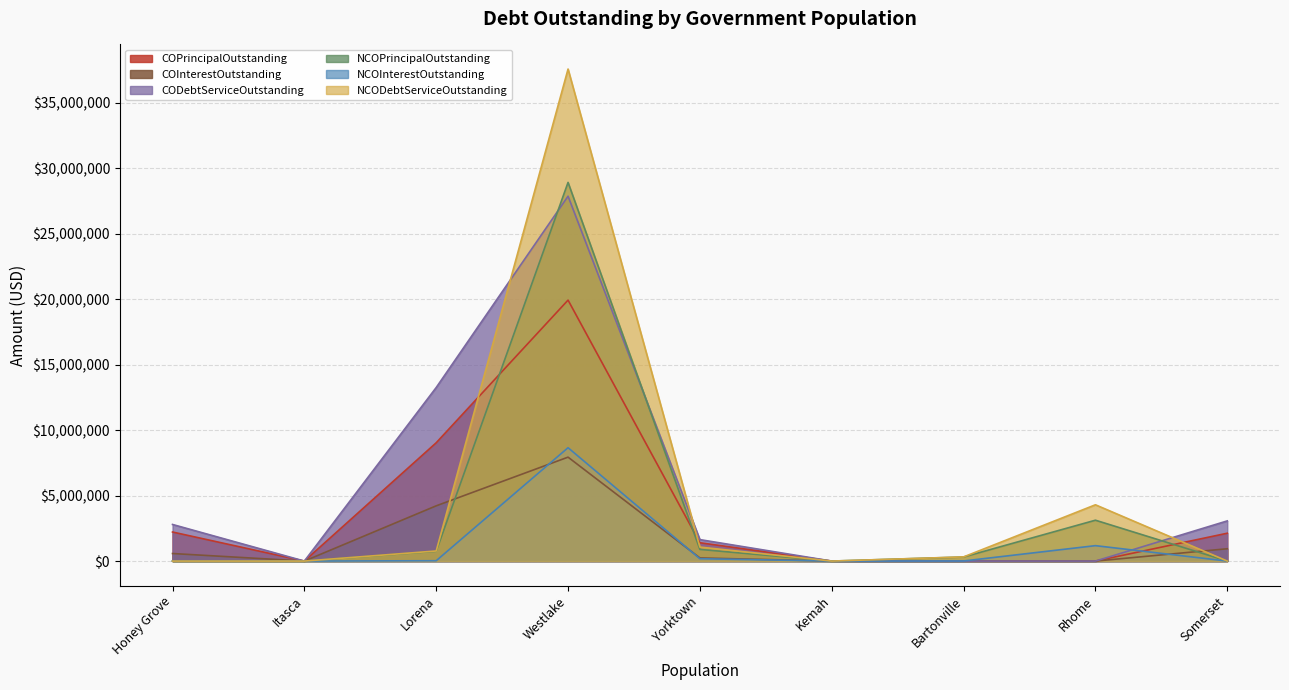

At which label does CODebtServiceOutstanding reach its peak?

Westlake